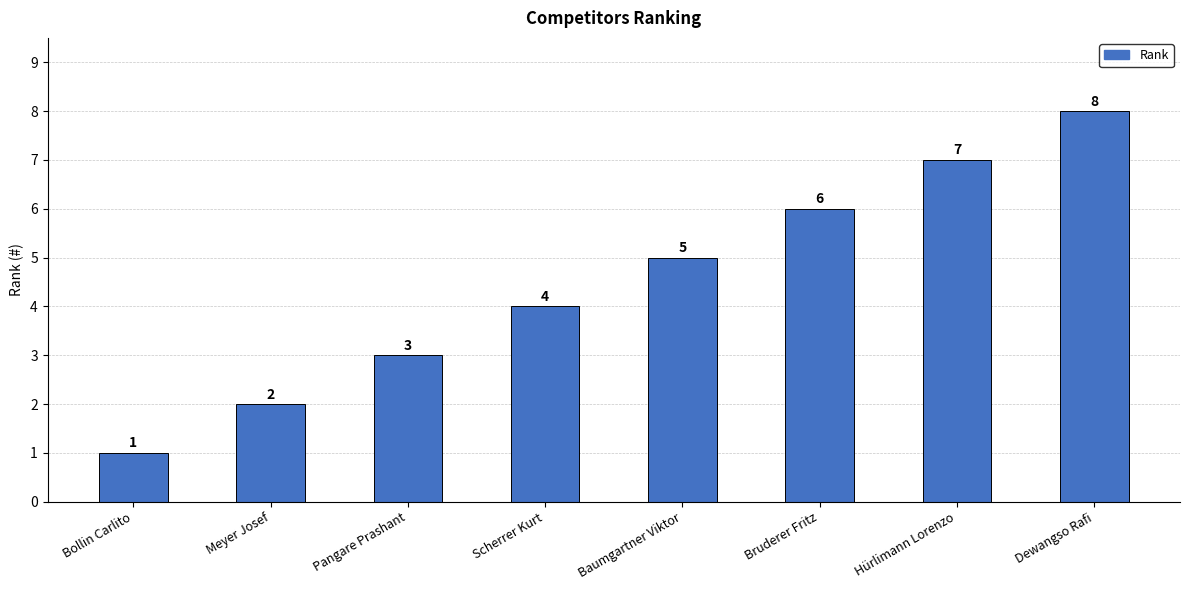

At which label is the value closest to 4?

Scherrer Kurt